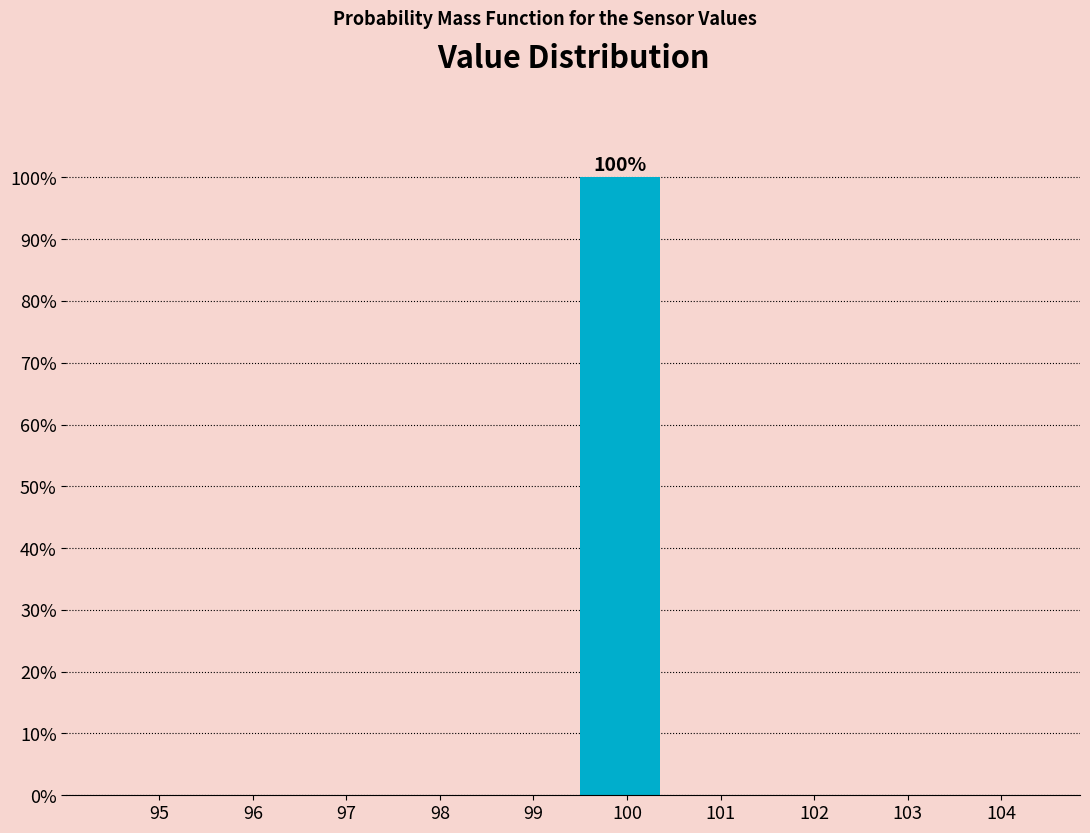

Reading left to right, extract all data points from this chart.

95=0	96=0	97=0	98=0	99=0	100=100	101=0	102=0	103=0	104=0